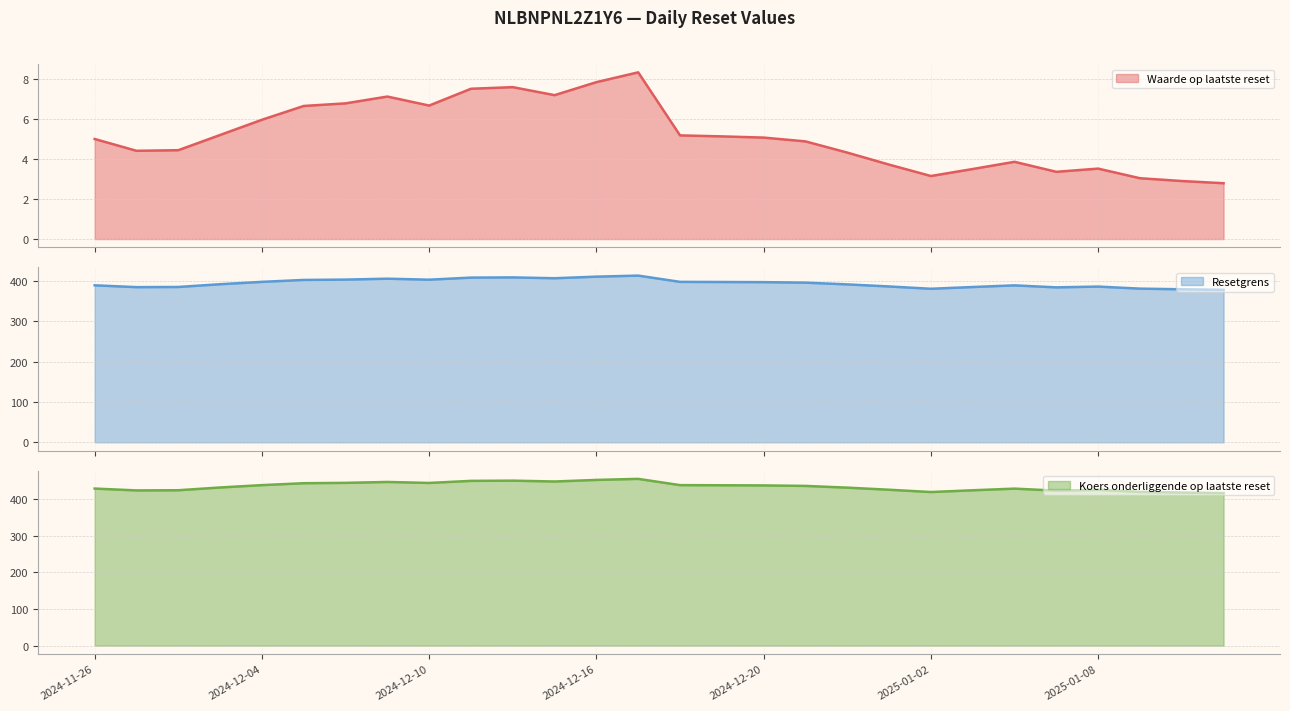

Reading left to right, list all the values displayed in this chart.

Waarde op laatste reset: 2024-11-26=5.0	2024-11-27=4.4	2024-11-29=4.4	2024-12-02=5.2	2024-12-04=6.0	2024-12-05=6.7	2024-12-06=6.8	2024-12-09=7.1	2024-12-10=6.7	2024-12-11=7.5	2024-12-12=7.6	2024-12-13=7.2	2024-12-16=7.8	2024-12-17=8.3	2024-12-18=5.2	2024-12-19=5.1	2024-12-20=5.1	2024-12-23=4.9	2024-12-27=4.3	2024-12-30=3.7	2025-01-02=3.1	2025-01-03=3.5	2025-01-06=3.9	2025-01-07=3.4	2025-01-08=3.5	2025-01-10=3.0	2025-01-13=2.9	2025-01-14=2.8
Resetgrens: 2024-11-26=389.5	2024-11-27=384.9	2024-11-29=385.3	2024-12-02=392.2	2024-12-04=398.1	2024-12-05=402.8	2024-12-06=403.6	2024-12-09=405.9	2024-12-10=403.4	2024-12-11=408.6	2024-12-12=409.1	2024-12-13=407.0	2024-12-16=410.9	2024-12-17=413.6	2024-12-18=398.0	2024-12-19=397.7	2024-12-20=397.3	2024-12-23=396.1	2024-12-27=391.8	2024-12-30=386.6	2025-01-02=380.9	2025-01-03=385.2	2025-01-06=389.3	2025-01-07=384.4	2025-01-08=386.4	2025-01-10=381.2	2025-01-13=379.6	2025-01-14=378.3
Koers onderliggende op laatste reset: 2024-11-26=428.0	2024-11-27=423.0	2024-11-29=423.5	2024-12-02=431.0	2024-12-04=437.4	2024-12-05=442.6	2024-12-06=443.6	2024-12-09=446.0	2024-12-10=443.3	2024-12-11=449.0	2024-12-12=449.6	2024-12-13=447.3	2024-12-16=451.6	2024-12-17=454.5	2024-12-18=437.4	2024-12-19=437.0	2024-12-20=436.6	2024-12-23=435.2	2024-12-27=430.5	2024-12-30=424.8	2025-01-02=418.6	2025-01-03=423.4	2025-01-06=427.9	2025-01-07=422.4	2025-01-08=424.6	2025-01-10=418.9	2025-01-13=417.2	2025-01-14=415.7